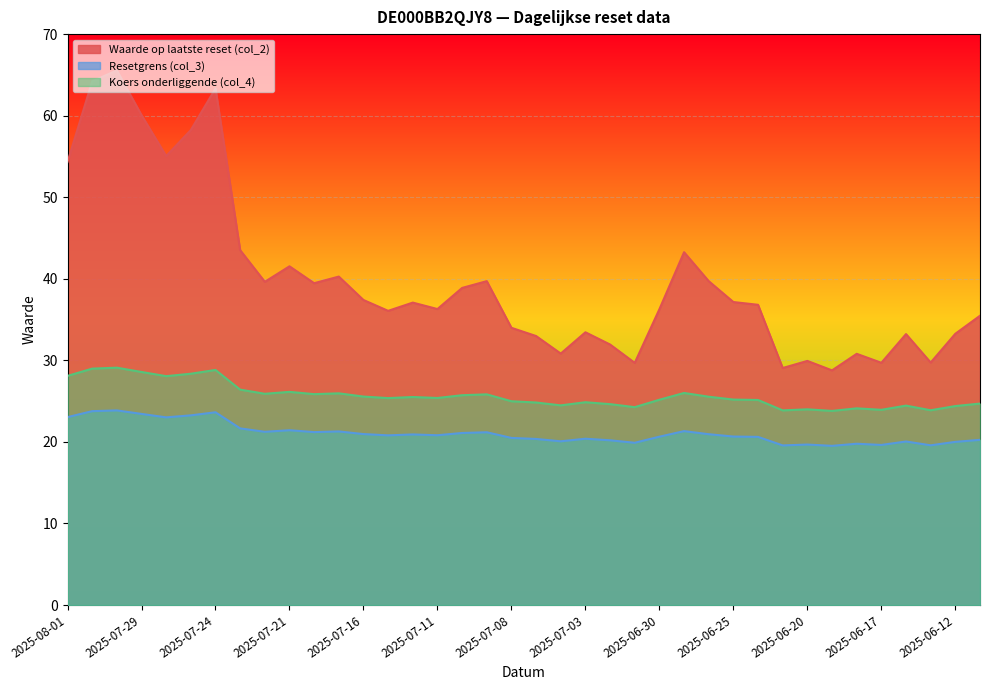

The value of Resetgrens (col_3) at 2025-07-03 is 30.7. True or false?

False